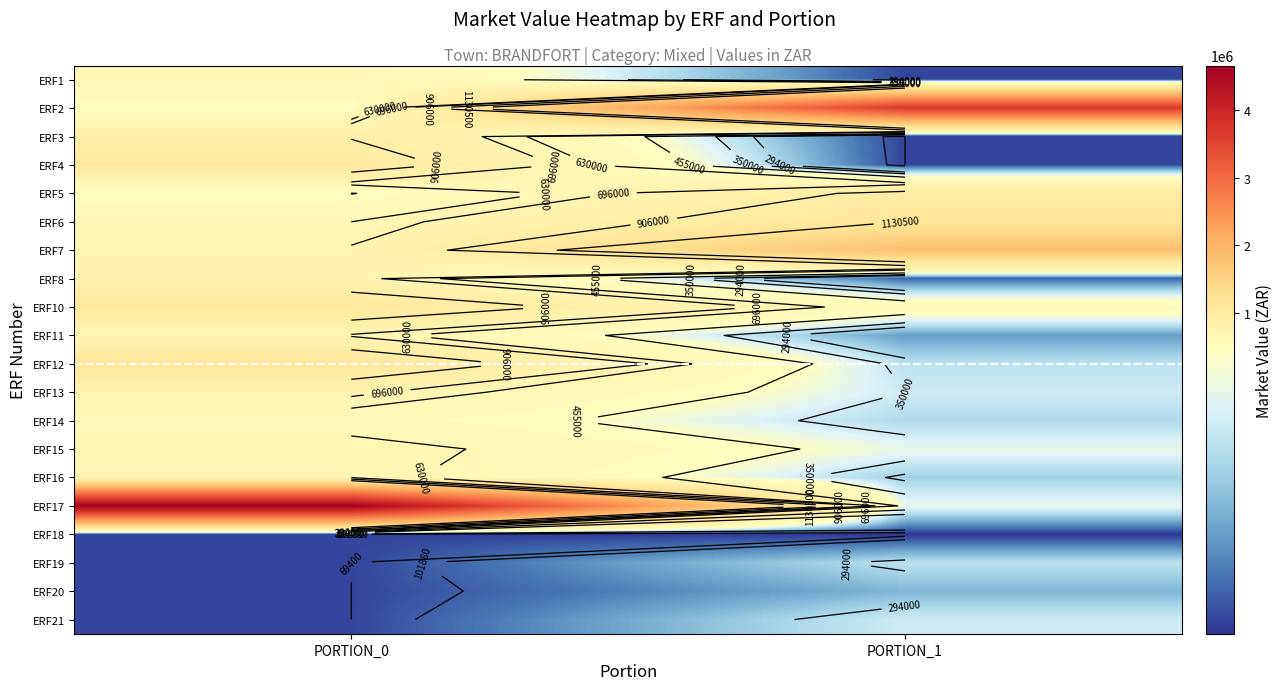

At which category is the sum across all series the highest?

PORTION_0